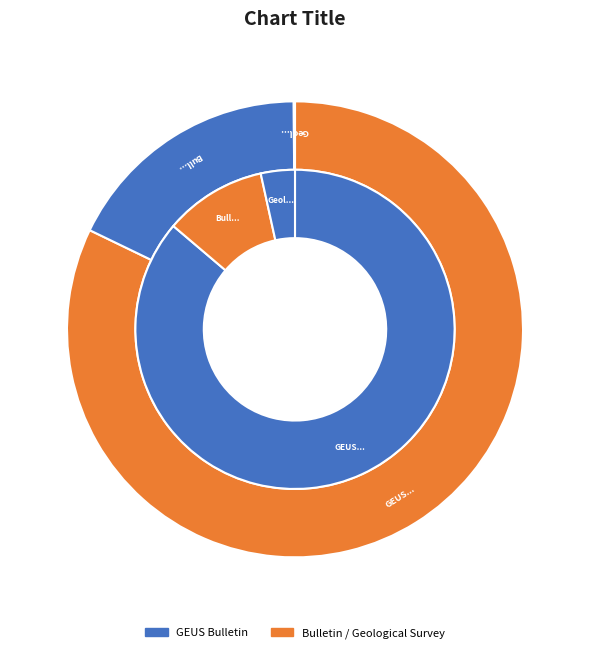

What is the majority slice?

GEUS Bulletin